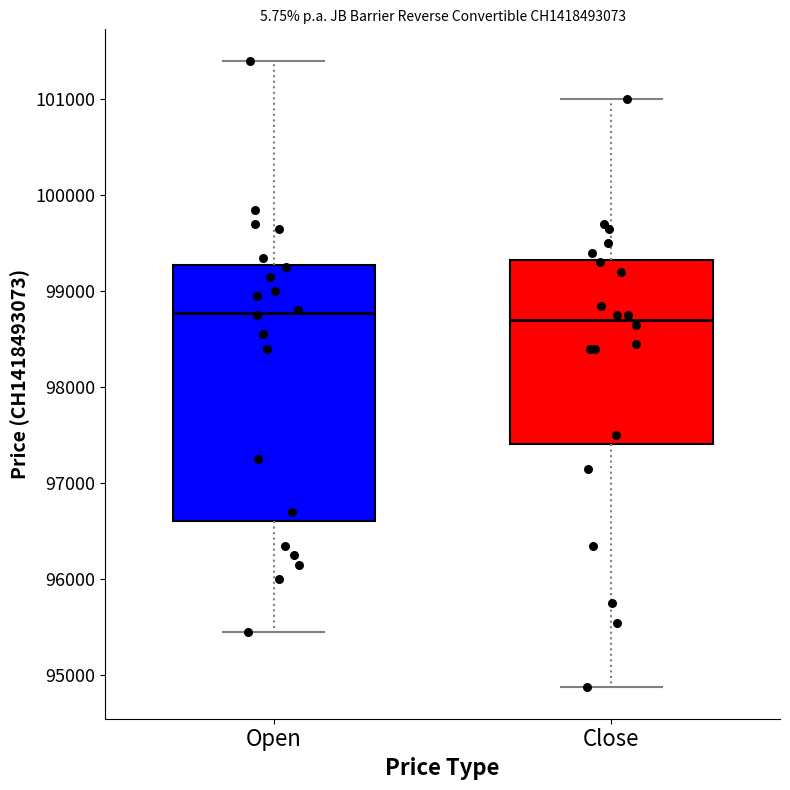

Which box is the tallest, from its lower edge to its upper edge?

Open